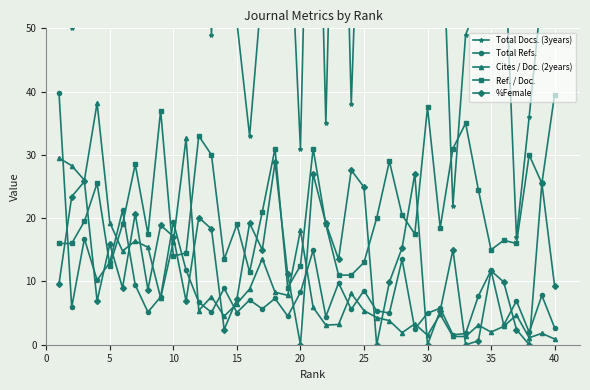

What is the maximum value for Cites / Doc. (2years)?

38.2